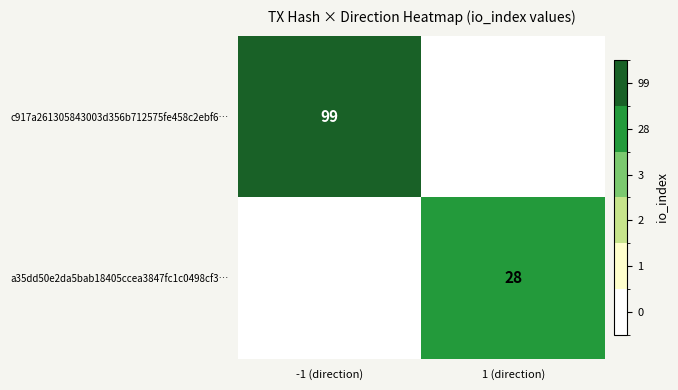

True or false: a35dd50e2da5bab18405ccea3847fc1c0498cf3… has a value of 14 at 1 (direction).

False